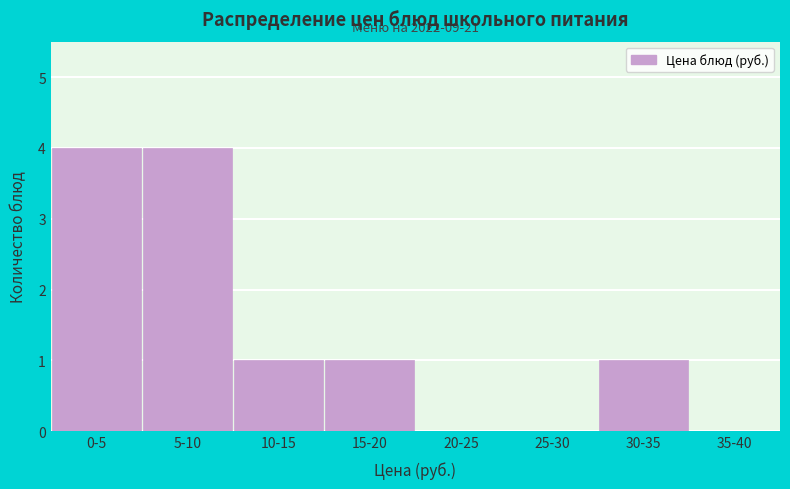

Reading left to right, what are all the values shown in this chart?

0-5=4	5-10=4	10-15=1	15-20=1	20-25=0	25-30=0	30-35=1	35-40=0